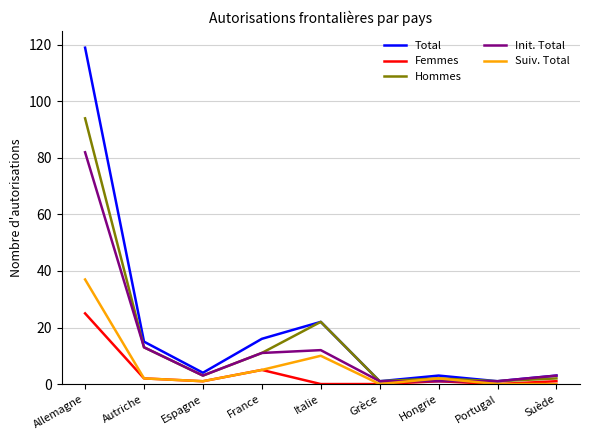

Rank the series by their maximum value, from highest to lowest.

Total, Hommes, Init. Total, Suiv. Total, Femmes